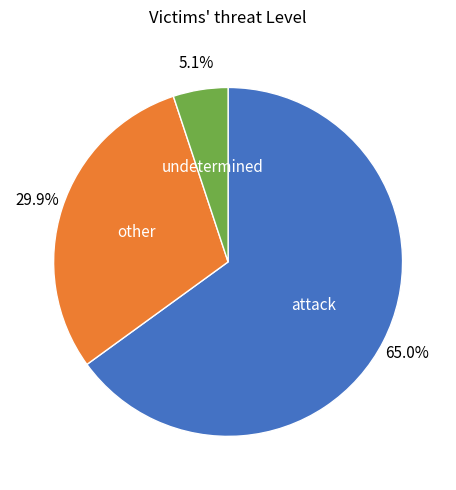

Combined, do attack and undetermined account for over 50%?

Yes